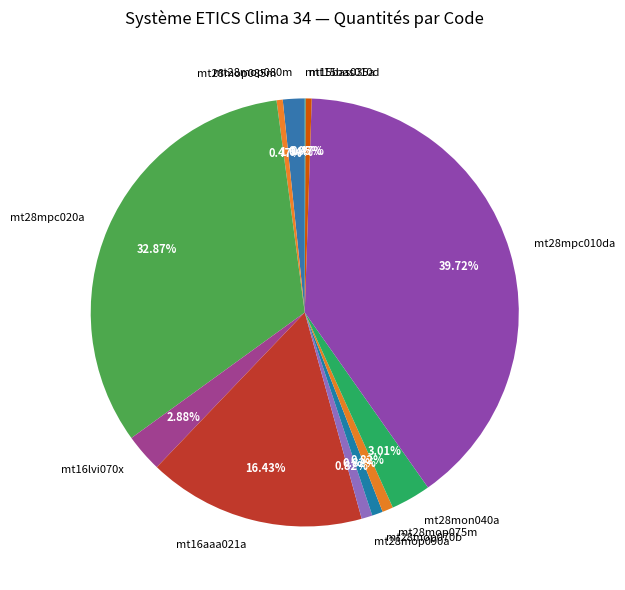

Is there a majority slice in this chart?

No